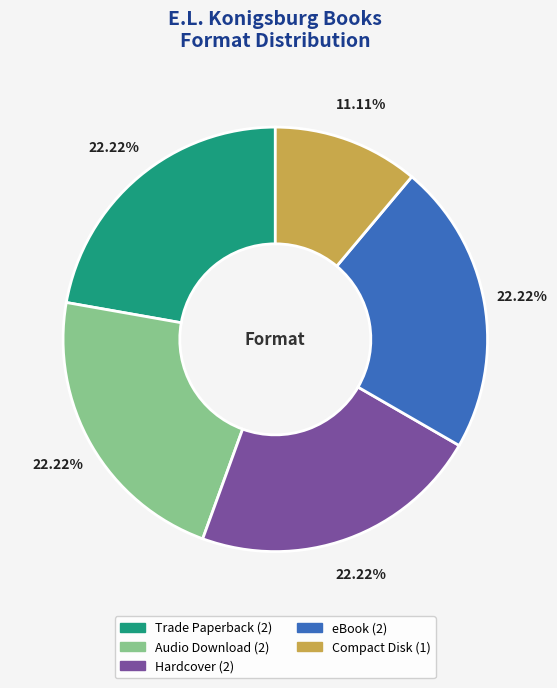

To the nearest percent, what is the combined percentage of eBook and Hardcover?

44%